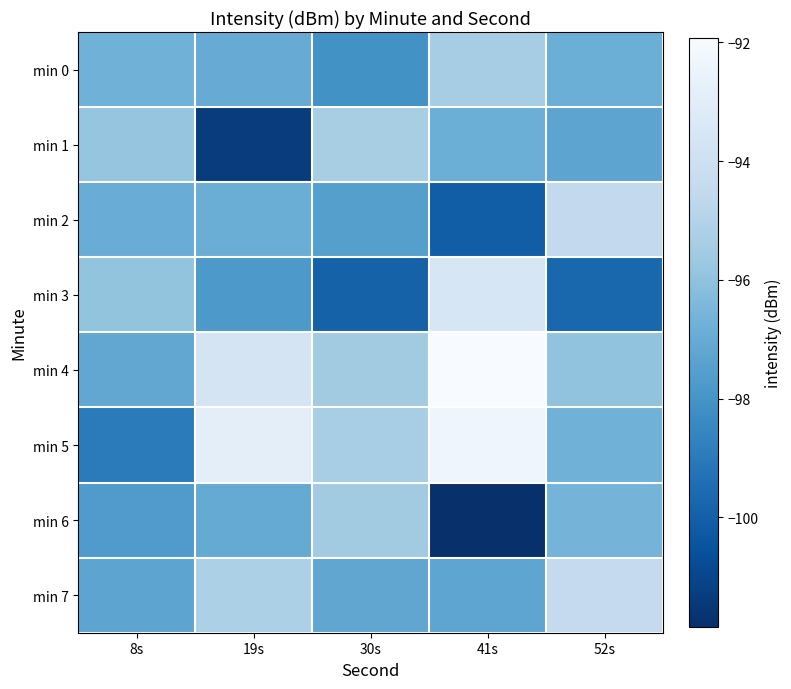

At which category does the chart reach its peak across all series?

41s